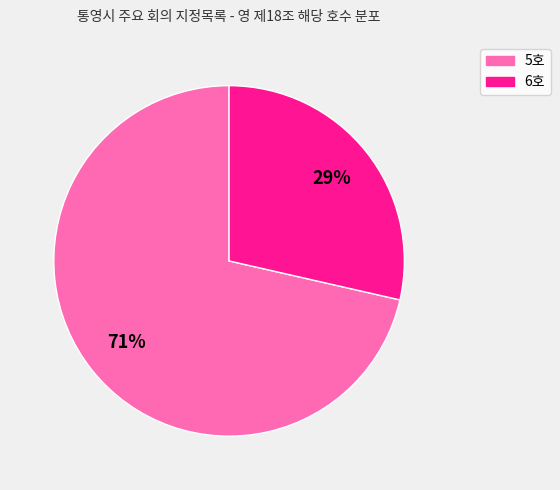

Which category has the biggest portion of the pie?

5호